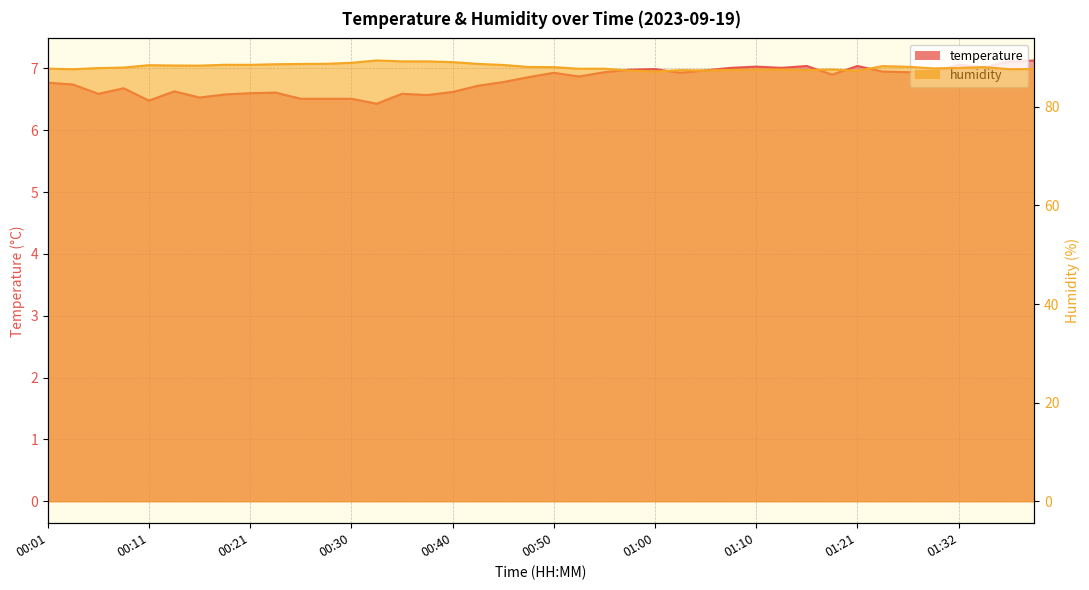

Is the value of humidity at 00:40 greater than the value of temperature at 01:08?

Yes